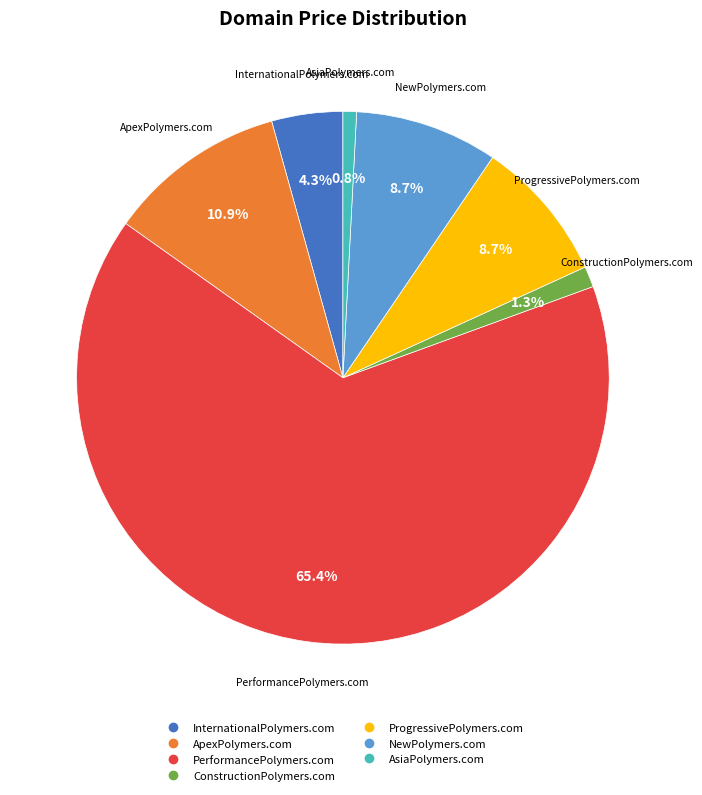

The PerformancePolymers.com slice represents 65% of the pie. True or false?

True